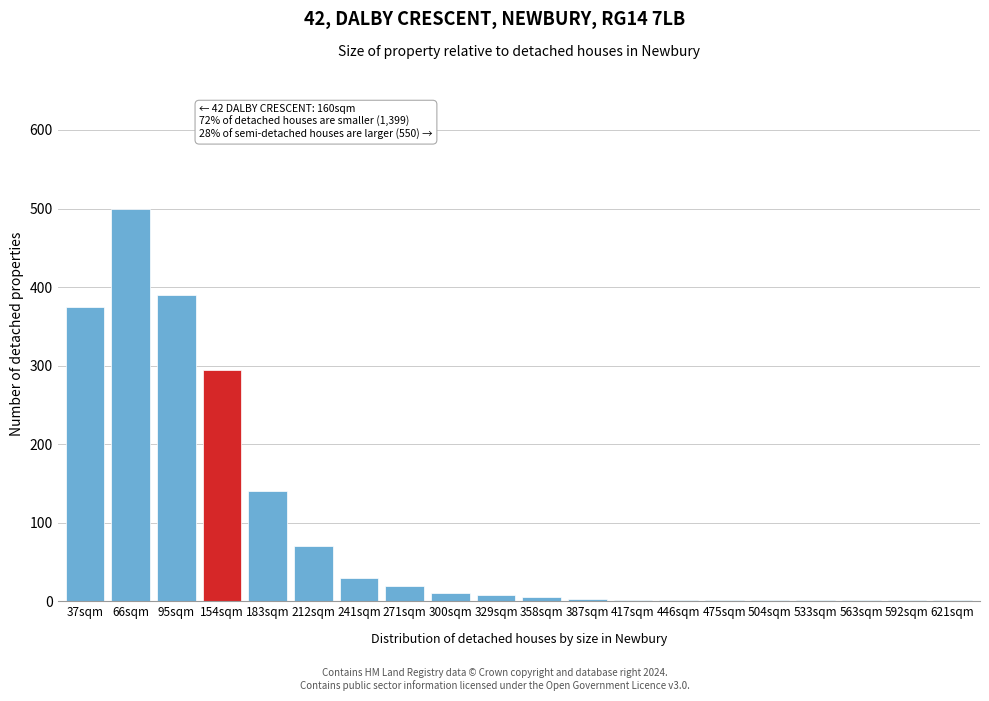

At which label is the value closest to 250?

154sqm